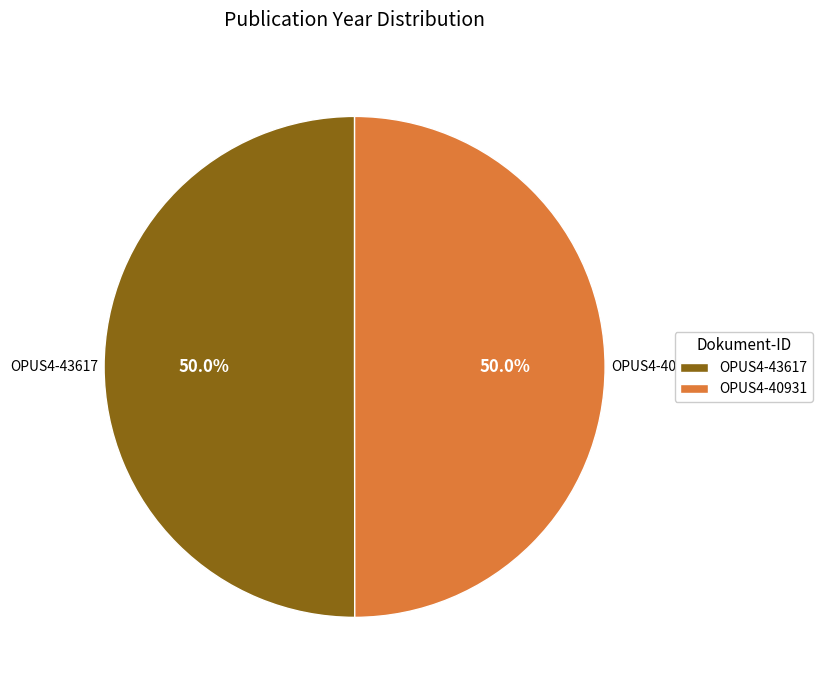

What is the ratio of the value at OPUS4-43617 to the value at OPUS4-40931?

1.0